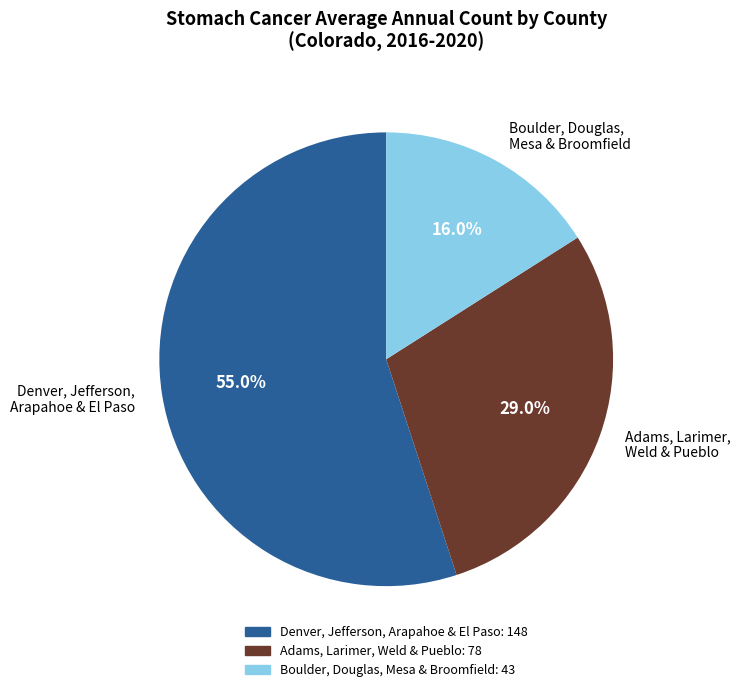

Rank the categories by value from highest to lowest.

Denver, Jefferson, Arapahoe & El Paso, Adams, Larimer, Weld & Pueblo, Boulder, Douglas, Mesa & Broomfield